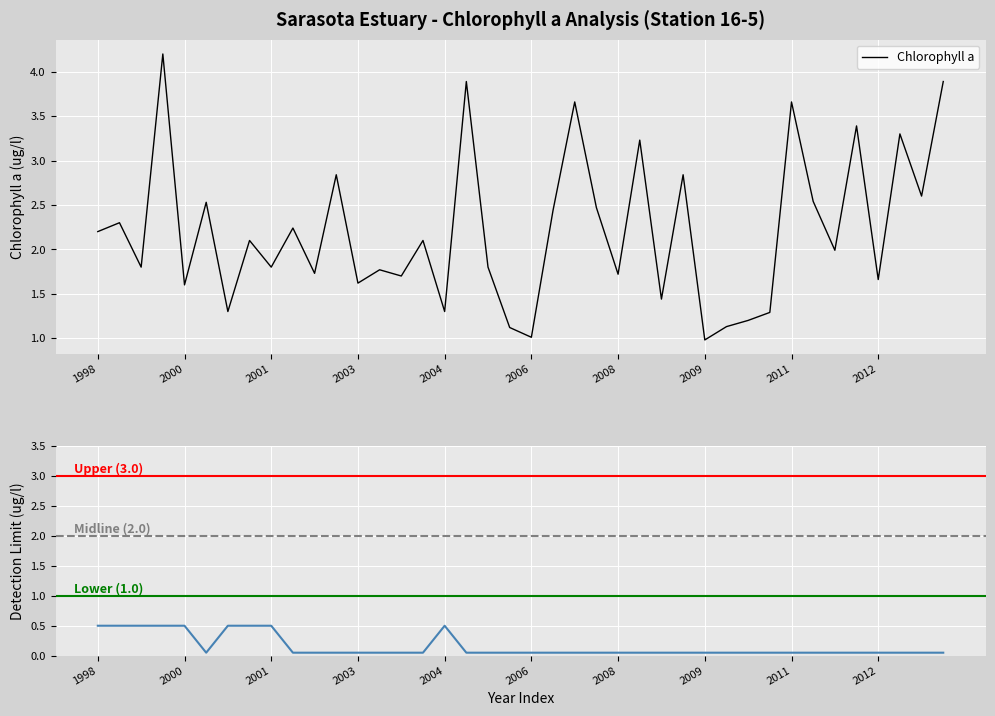

What is the highest value of the Chlorophyll a series?

4.2